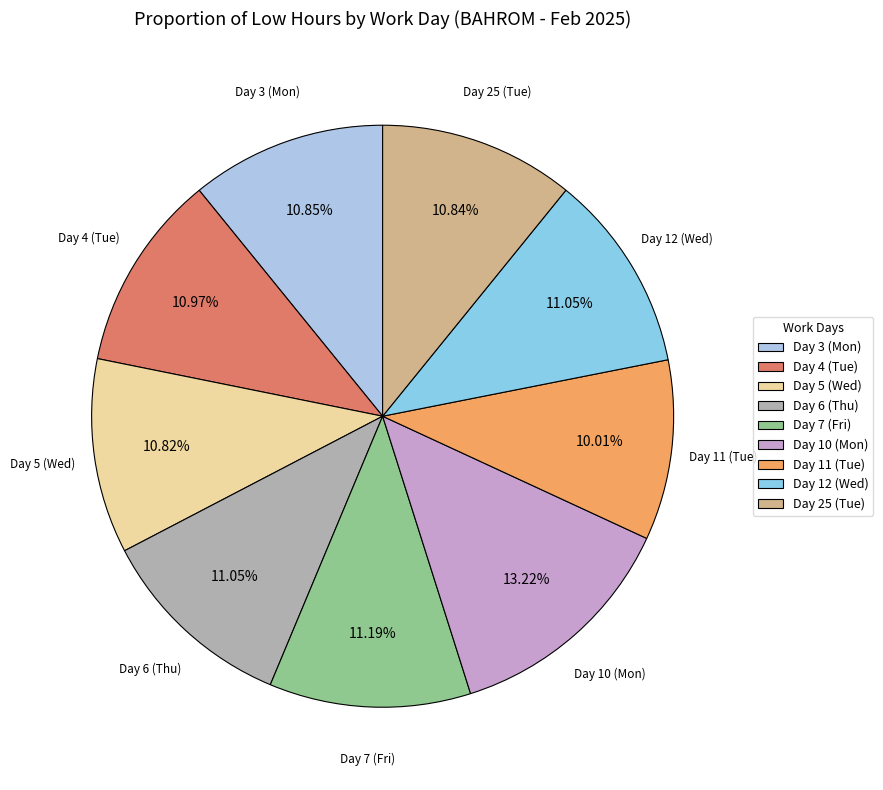

To the nearest percent, what is the average slice percentage?

11%